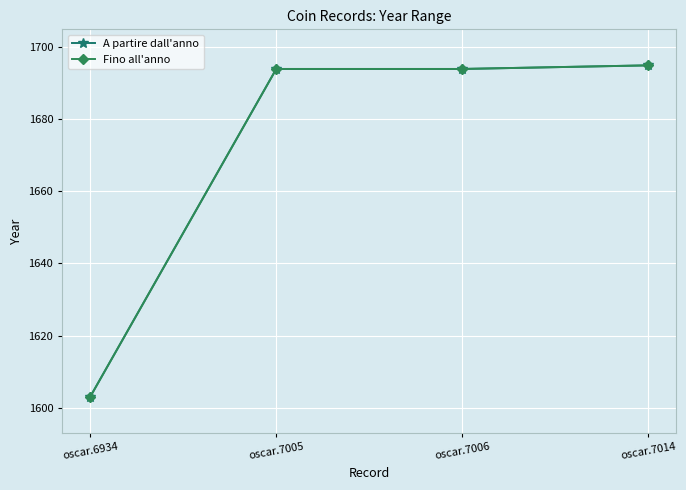

At which category is the sum across all series the highest?

oscar.7014